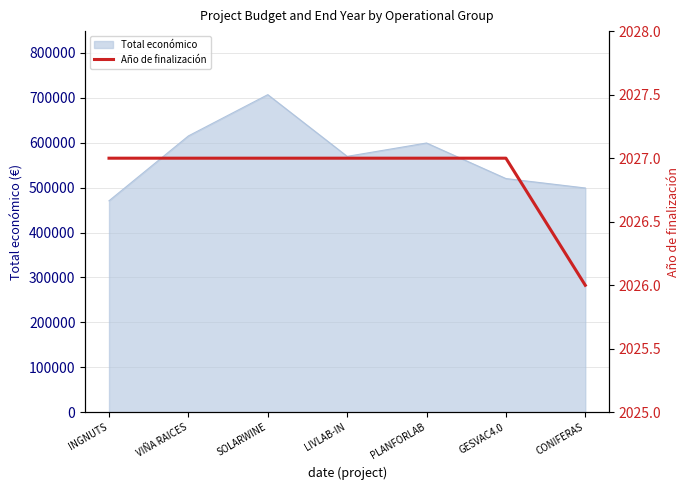

Is it true that Total económico equals 229840 at CONIFERAS?

False